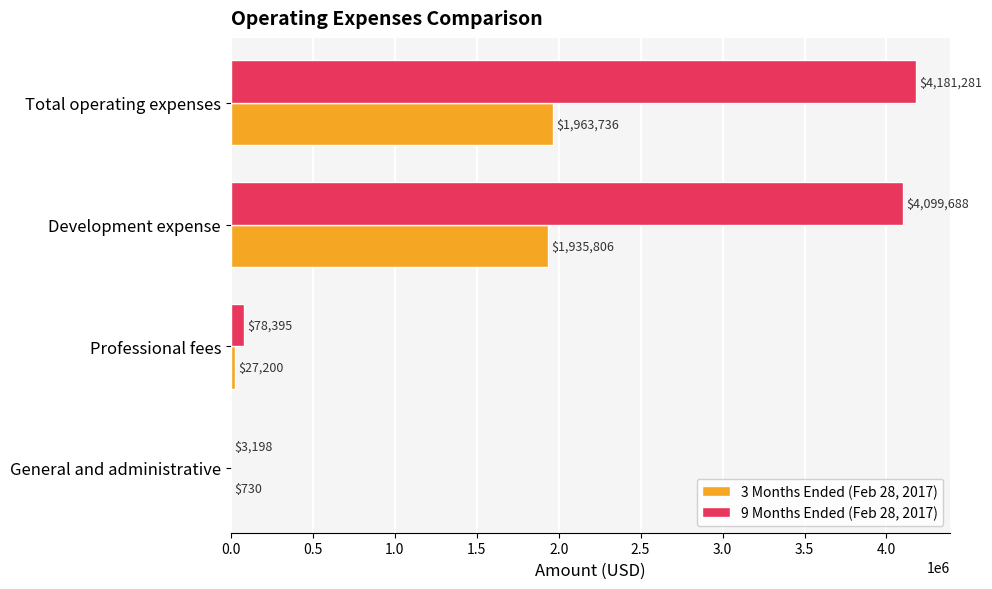

The 9 Months Ended (Feb 28, 2017) series shows 3198 at General and administrative. True or false?

True